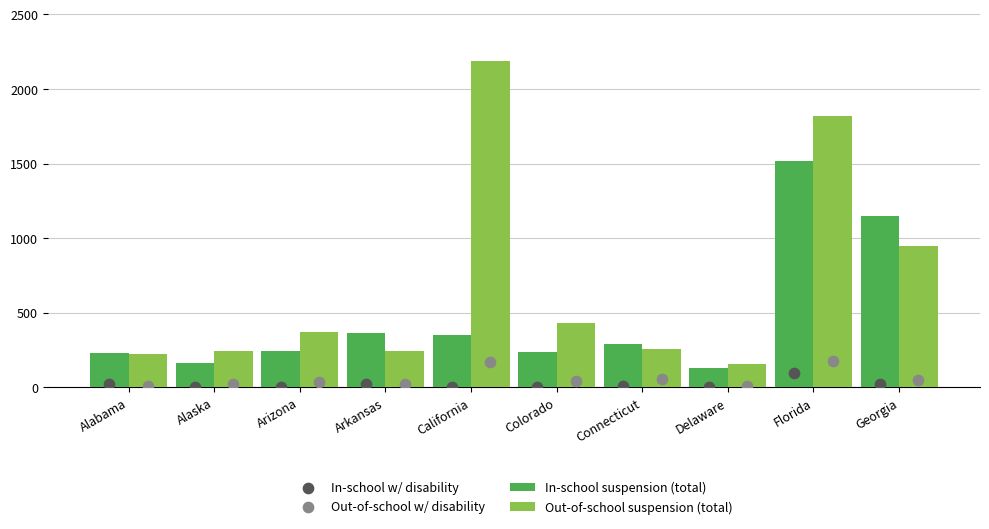

Which series reaches the maximum Y coordinate?

Out-of-school suspension (total)